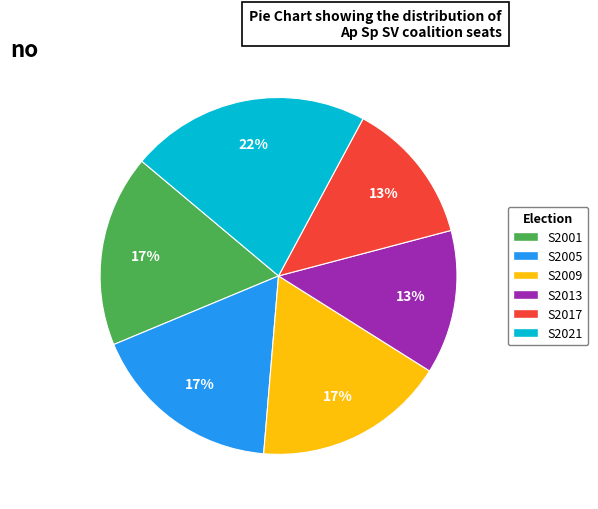

Is there any slice that represents more than half of the pie?

No